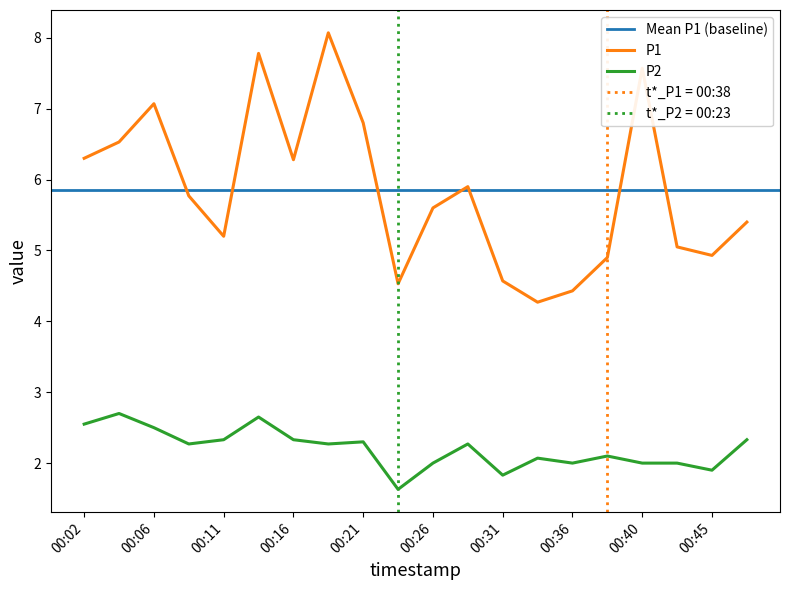

Does the chart have visible grid lines?

No